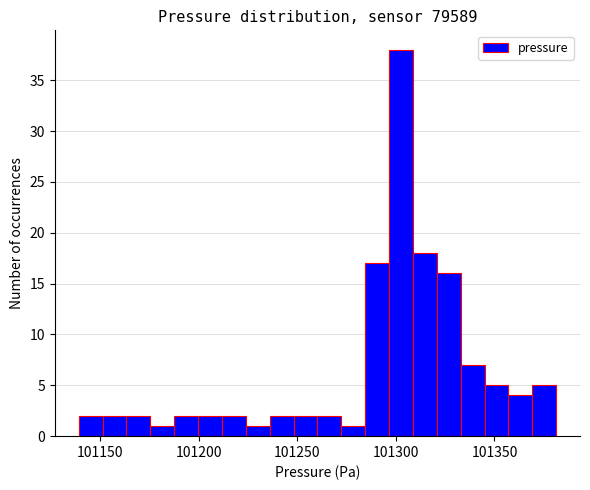

Read against the x-axis, roughly where is the centre of the tallest bar?

101305